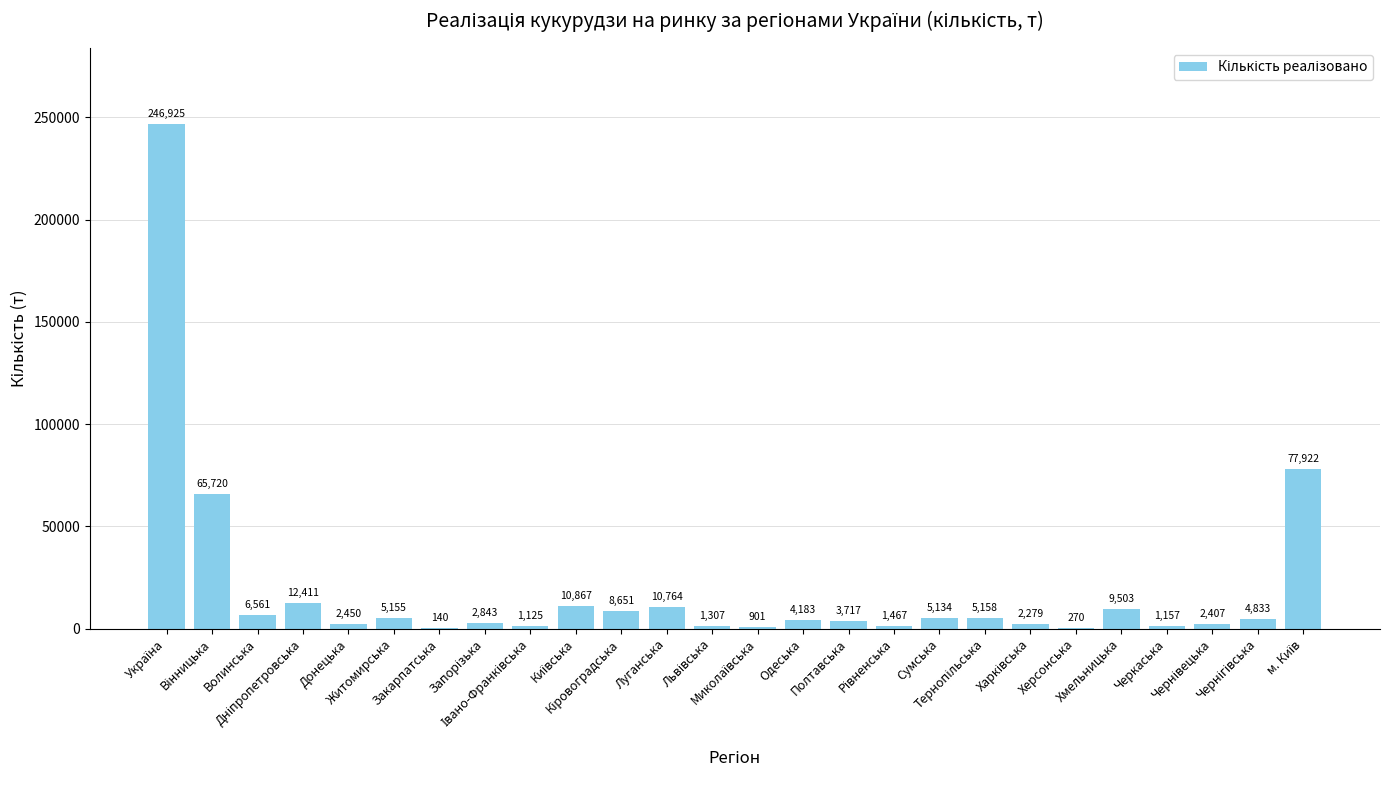

What is the maximum value shown in the chart?

246925